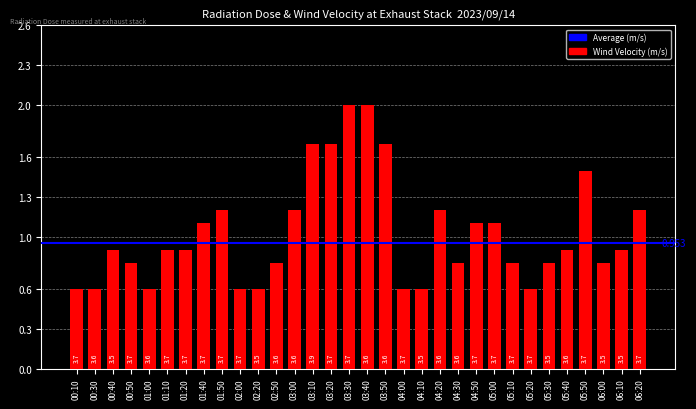

List the labels in order of value, largest first.

03:30, 03:40, 03:10, 03:20, 03:50, 05:50, 01:50, 03:00, 04:20, 06:20, 01:40, 04:50, 05:00, 00:40, 01:10, 01:20, 05:40, 06:10, 00:50, 02:50, 04:30, 05:10, 05:30, 06:00, 00:10, 00:30, 01:00, 02:00, 02:20, 04:00, 04:10, 05:20